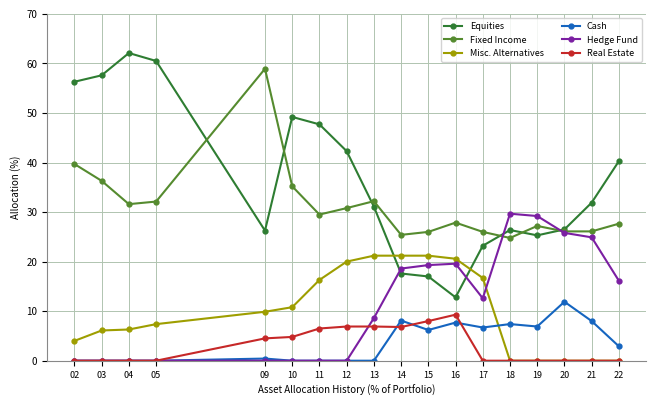

At how many categories does at least one series exceed 34?

9